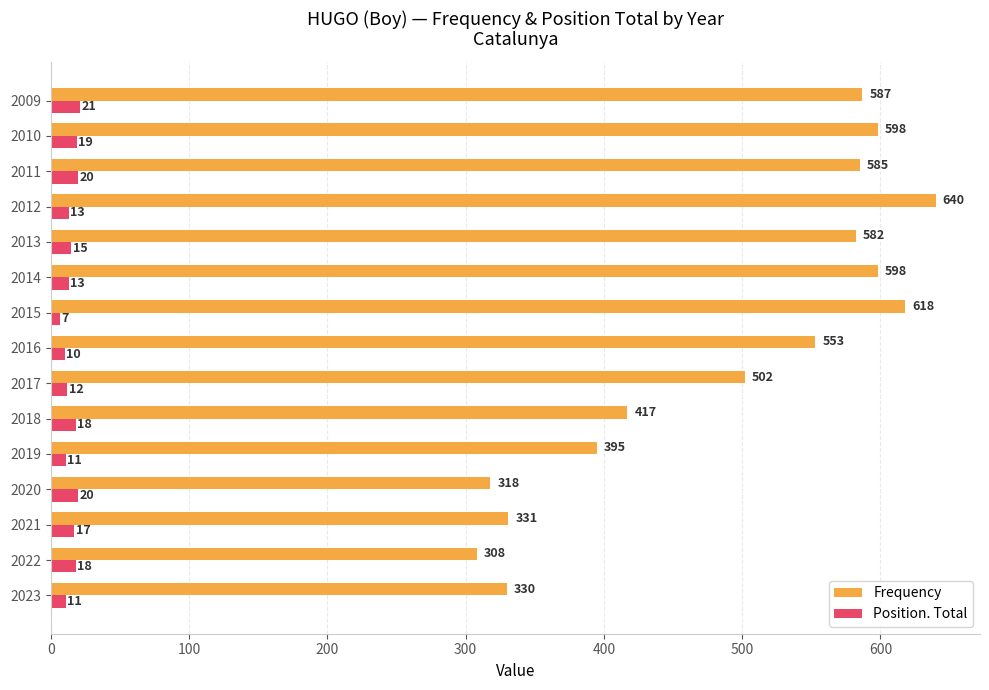

What is the average value of the Position. Total series?

15